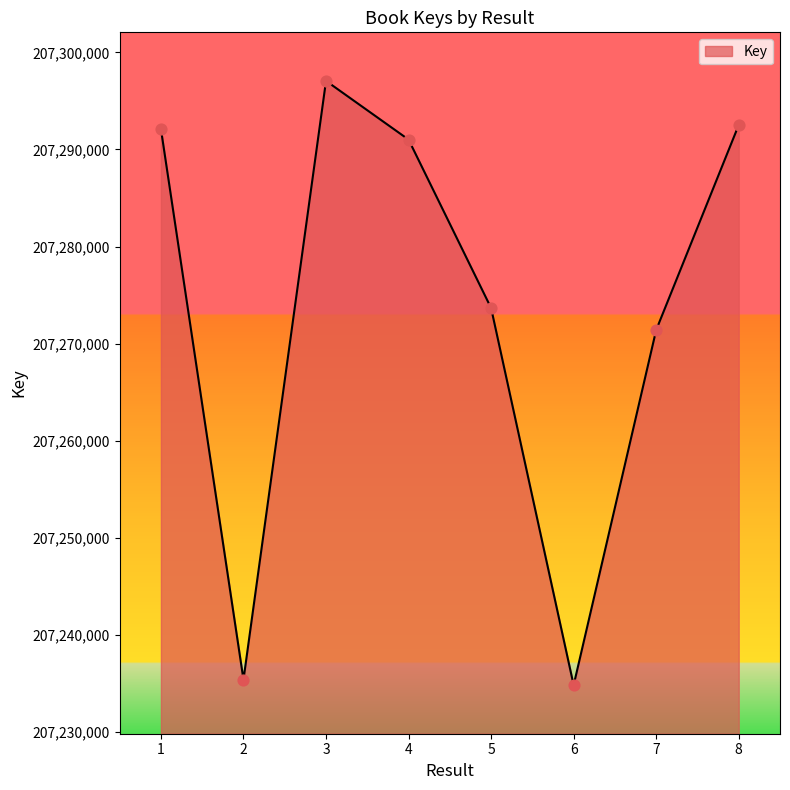

Which has a higher value, 5 or 4?

4